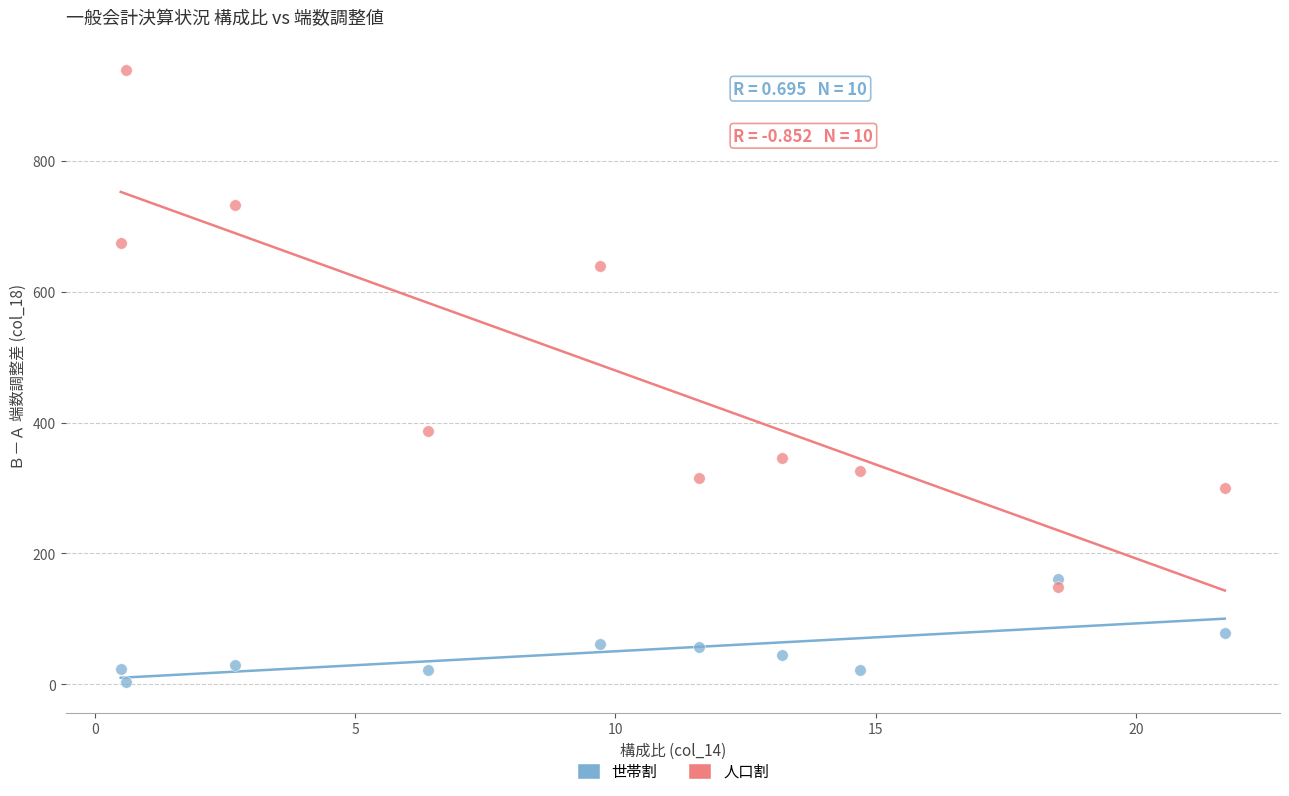

Which series reaches the maximum Y coordinate?

人口割